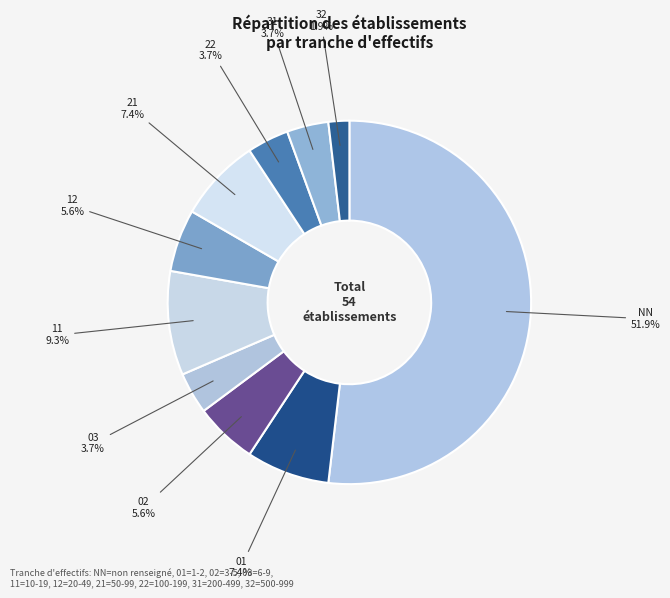

Which slice is the smallest?

32